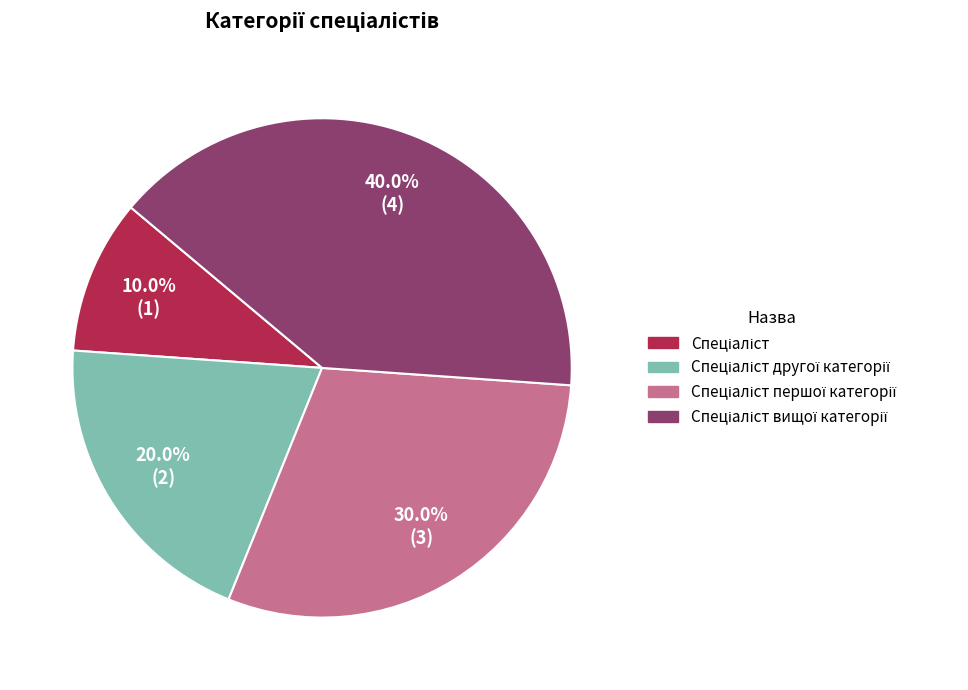

Is there a majority slice in this chart?

No